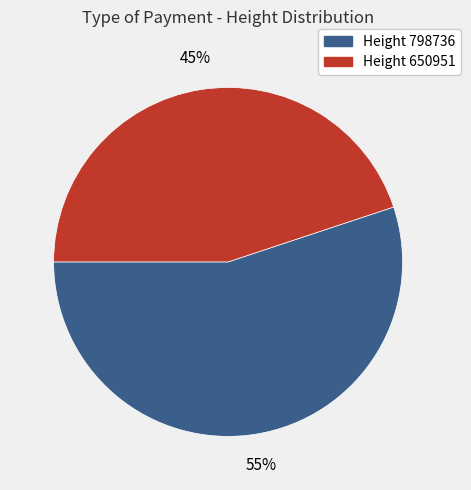

To the nearest percent, what portion does Height 798736 represent?

55%